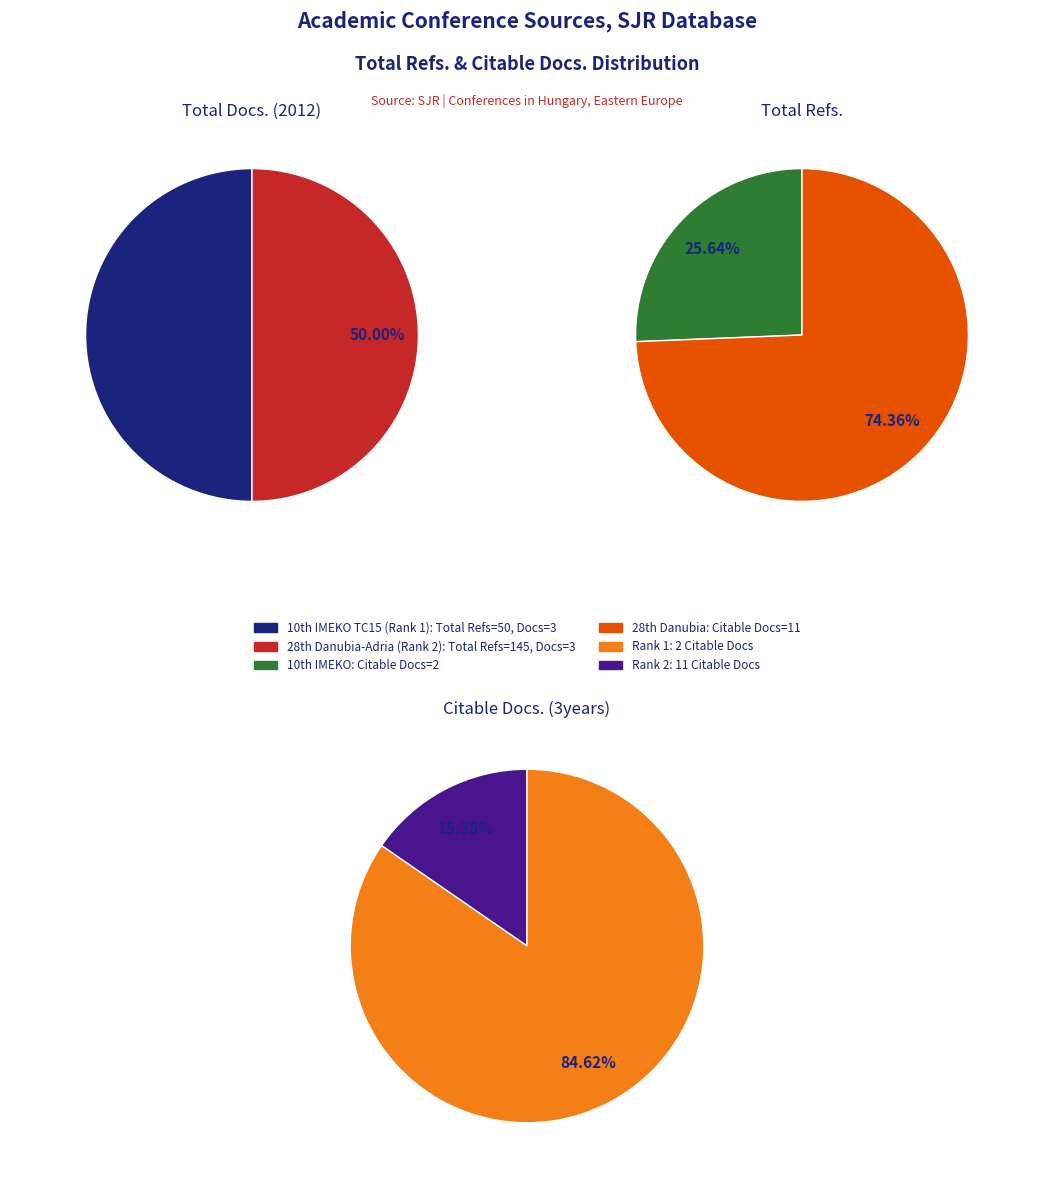

How many slices are in this pie chart?

2